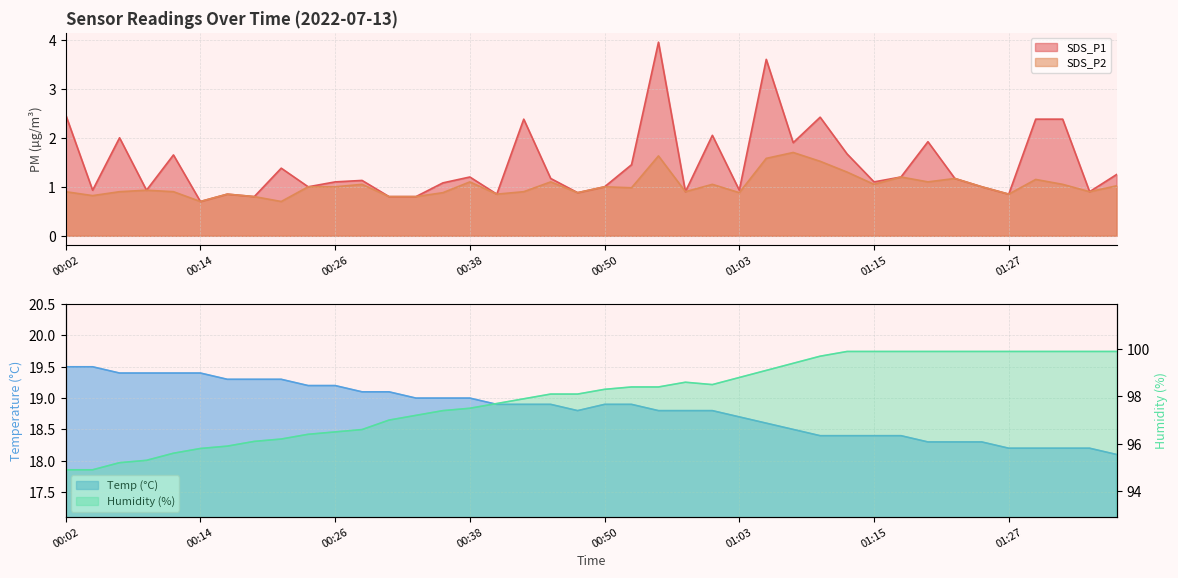

What is the difference between the second highest and minimum values in the SDS_P1 series?

2.9